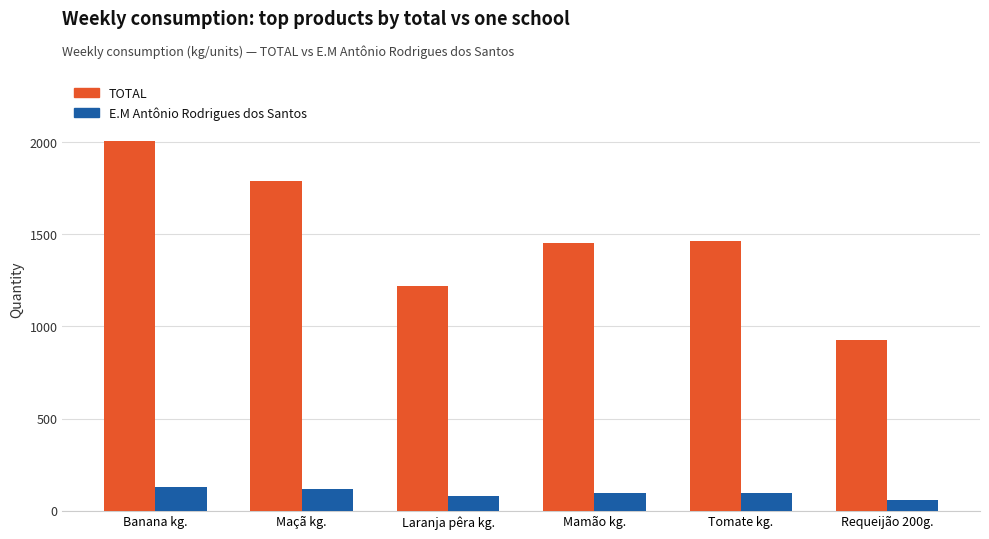

What is the highest value of the TOTAL series?

2006